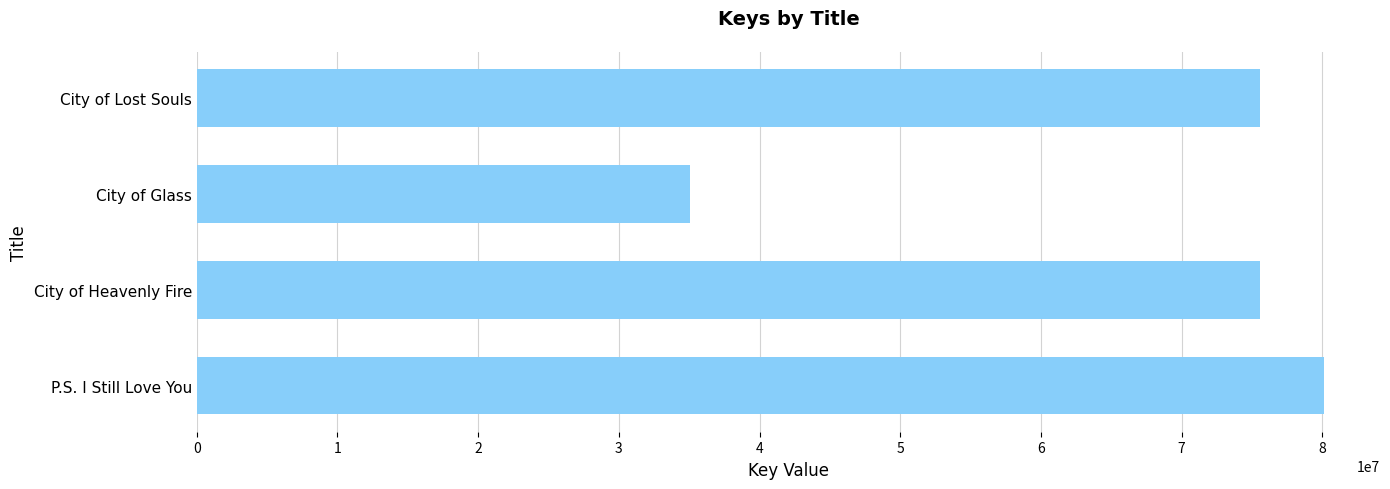

The value at City of Heavenly Fire is 75594842. True or false?

True